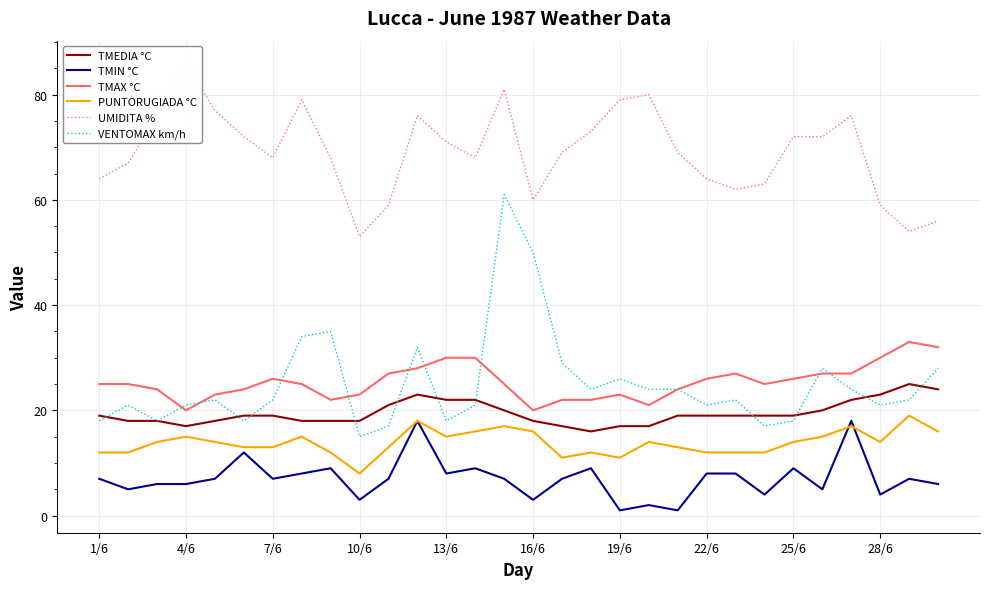

Reading right to left, extract all data points from this chart.

TMEDIA °C: 24	25	23	22	20	19	19	19	19	19	17	17	16	17	18	20	22	22	23	21	18	18	18	19	19	18	17	18	18	19
TMIN °C: 6	7	4	18	5	9	4	8	8	1	2	1	9	7	3	7	9	8	18	7	3	9	8	7	12	7	6	6	5	7
TMAX °C: 32	33	30	27	27	26	25	27	26	24	21	23	22	22	20	25	30	30	28	27	23	22	25	26	24	23	20	24	25	25
PUNTORUGIADA °C: 16	19	14	17	15	14	12	12	12	13	14	11	12	11	16	17	16	15	18	13	8	12	15	13	13	14	15	14	12	12
UMIDITA %: 56	54	59	76	72	72	63	62	64	69	80	79	73	69	60	81	68	71	76	59	53	68	79	68	72	77	86	76	67	64
VENTOMAX km/h: 28	22	21	24	28	18	17	22	21	24	24	26	24	29	50	61	21	18	32	17	15	35	34	22	18	22	21	18	21	18